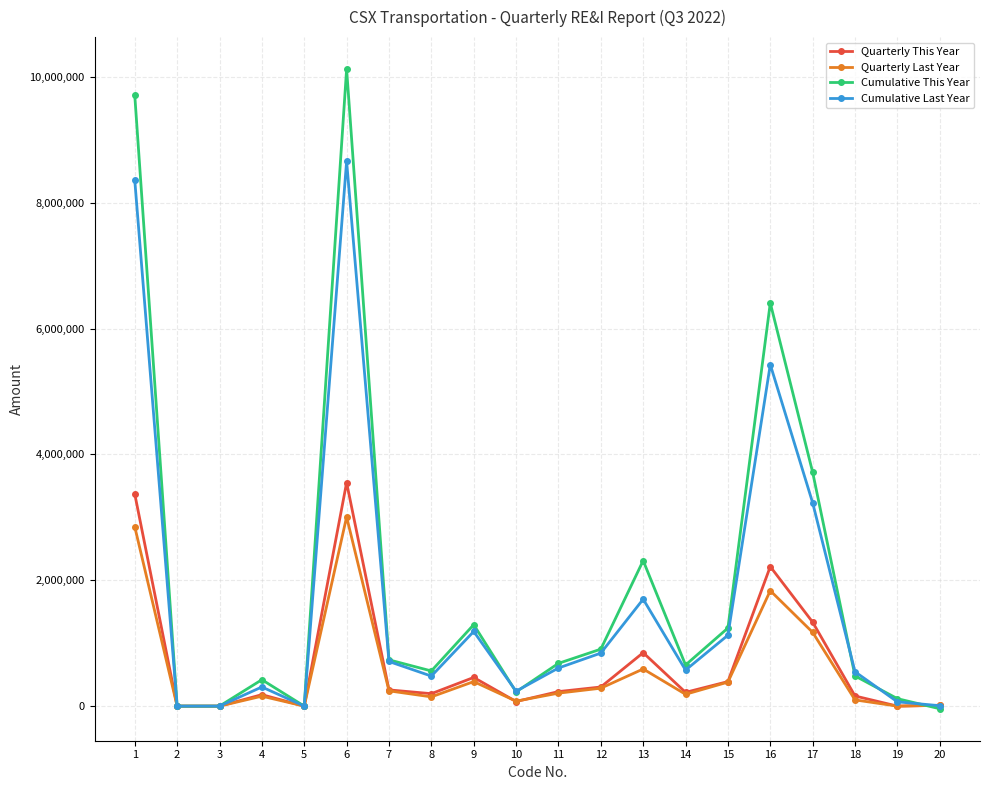

What are all the series names shown in the legend?

Quarterly This Year, Quarterly Last Year, Cumulative This Year, Cumulative Last Year